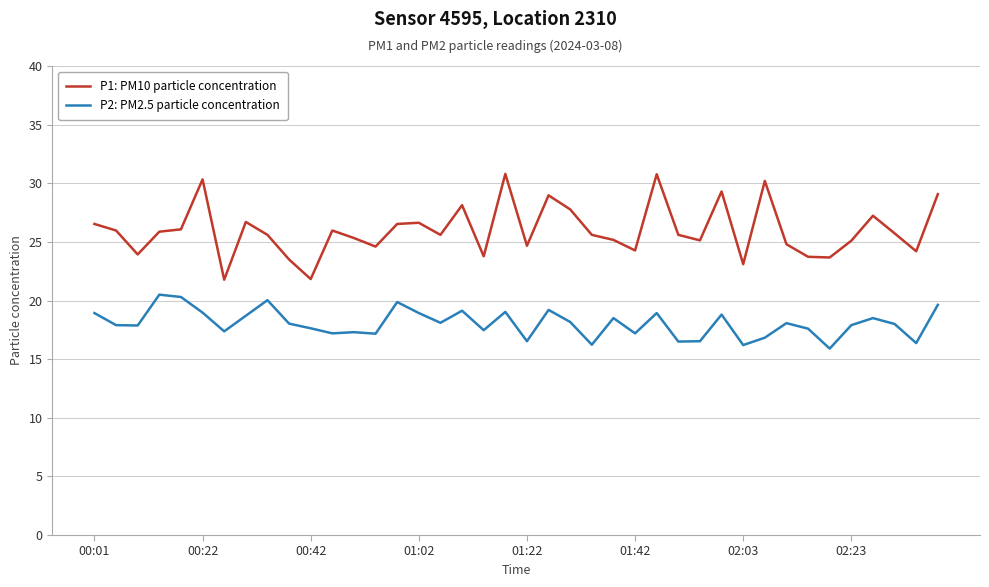

Which series has the largest total across all categories?

P1: PM10 particle concentration